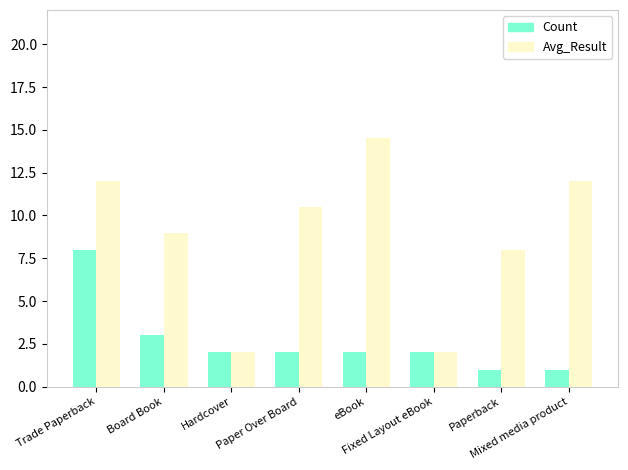

What is the average value of the Avg_Result series?

8.8